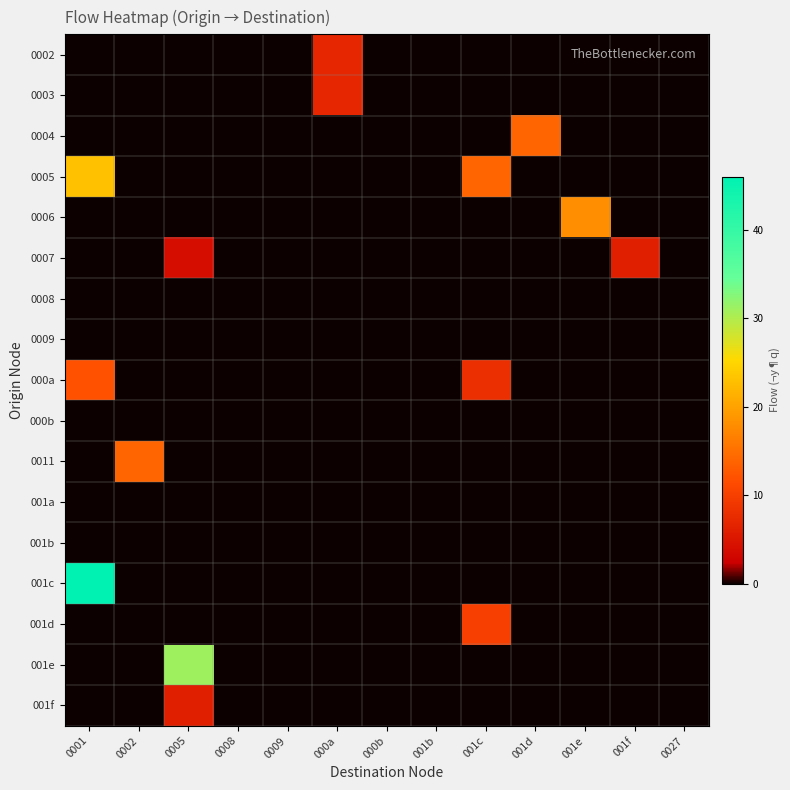

What is the spread (max minus min) of values at 001d?

14